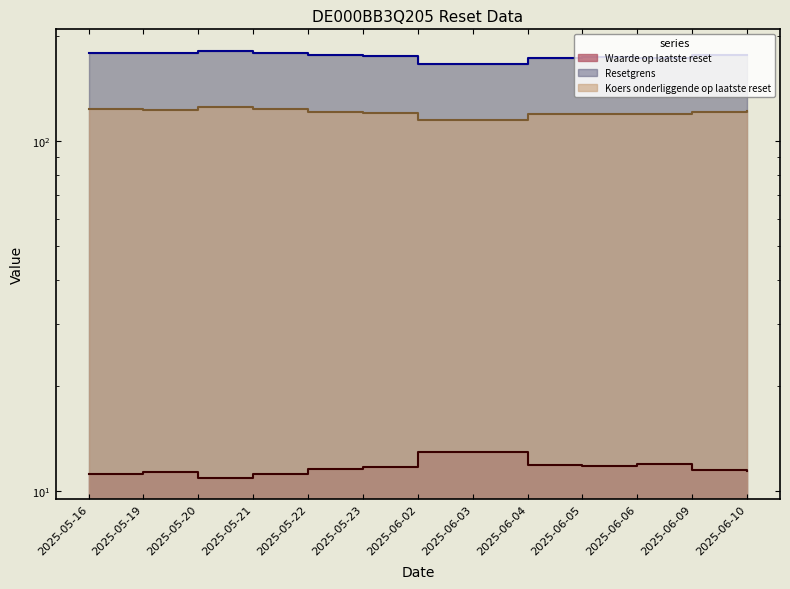

True or false: Koers onderliggende op laatste reset and Resetgrens cross at least once.

False